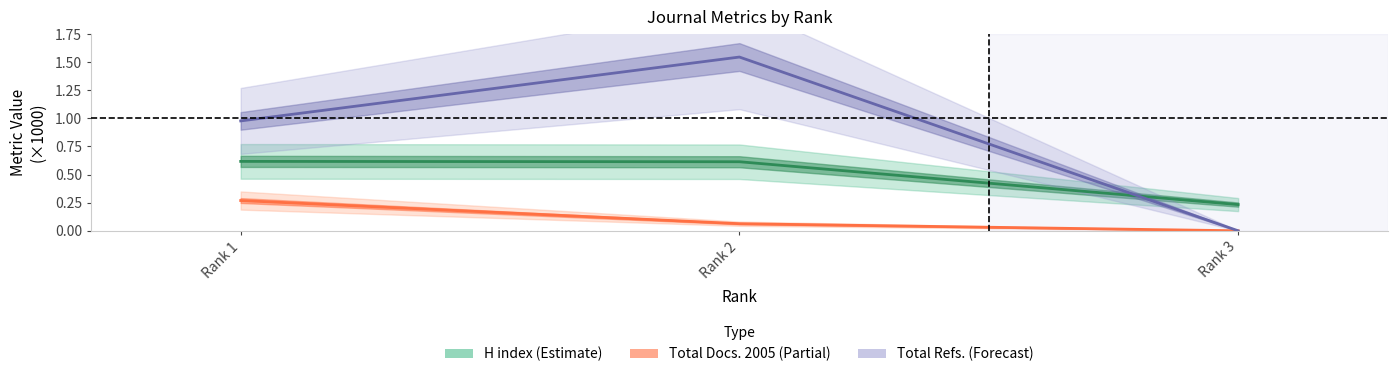

What is the difference between the maximum and minimum values in the H index (Estimate) series?

0.4